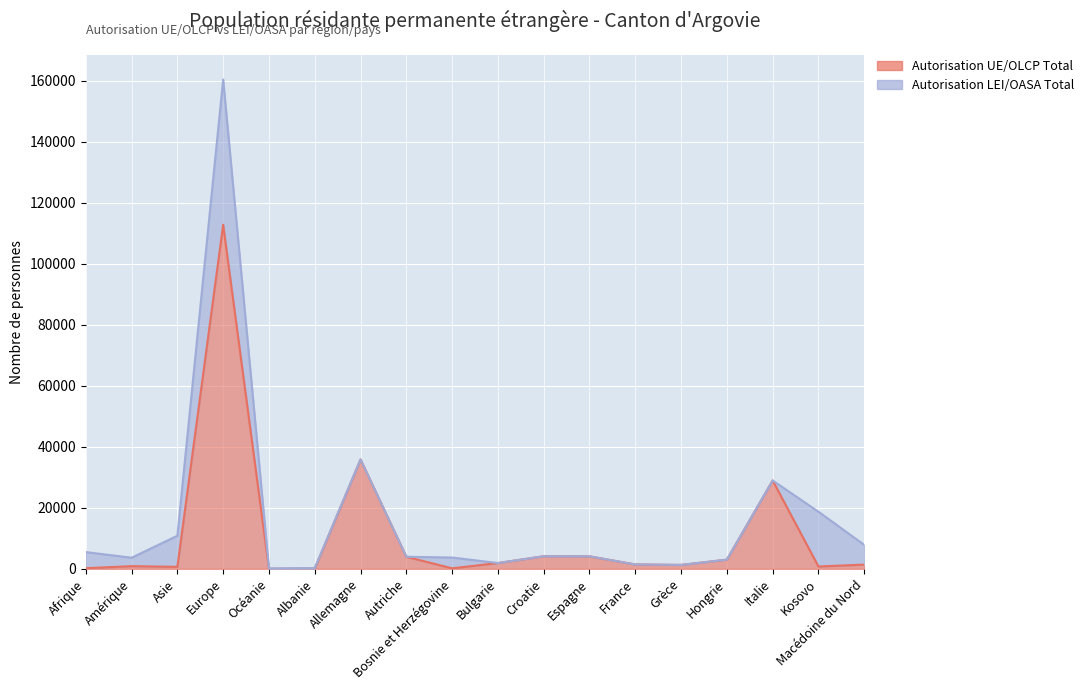

What is the label of the 7th point from the left?

Allemagne